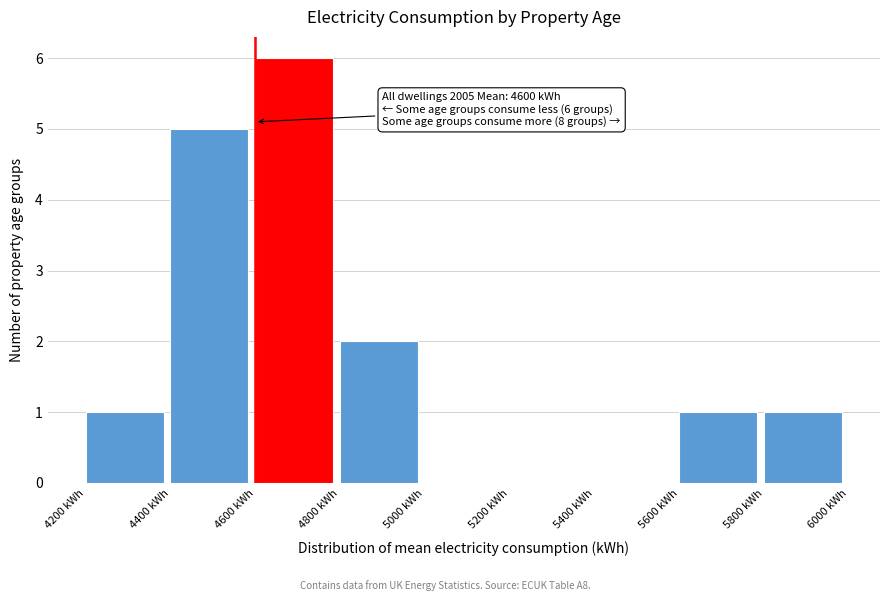

Which range on the x-axis has the tallest bar?

4600 to 4800